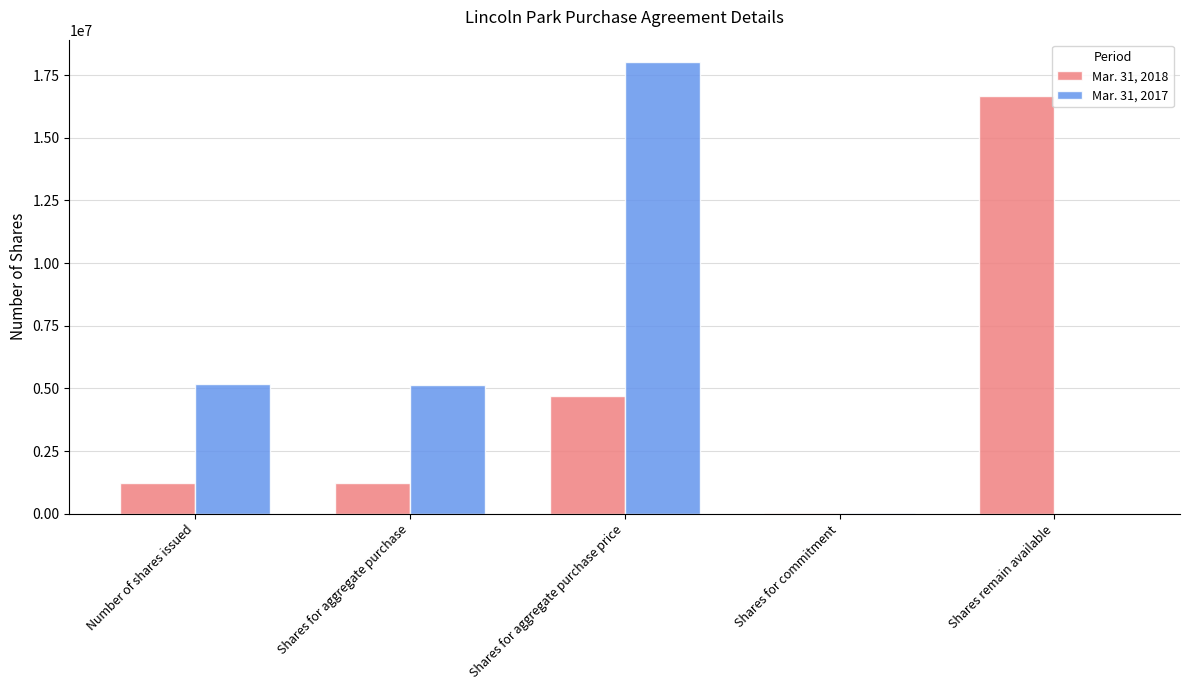

Read the Mar. 31, 2017 value at Shares for aggregate purchase, to the nearest 100.

5122800